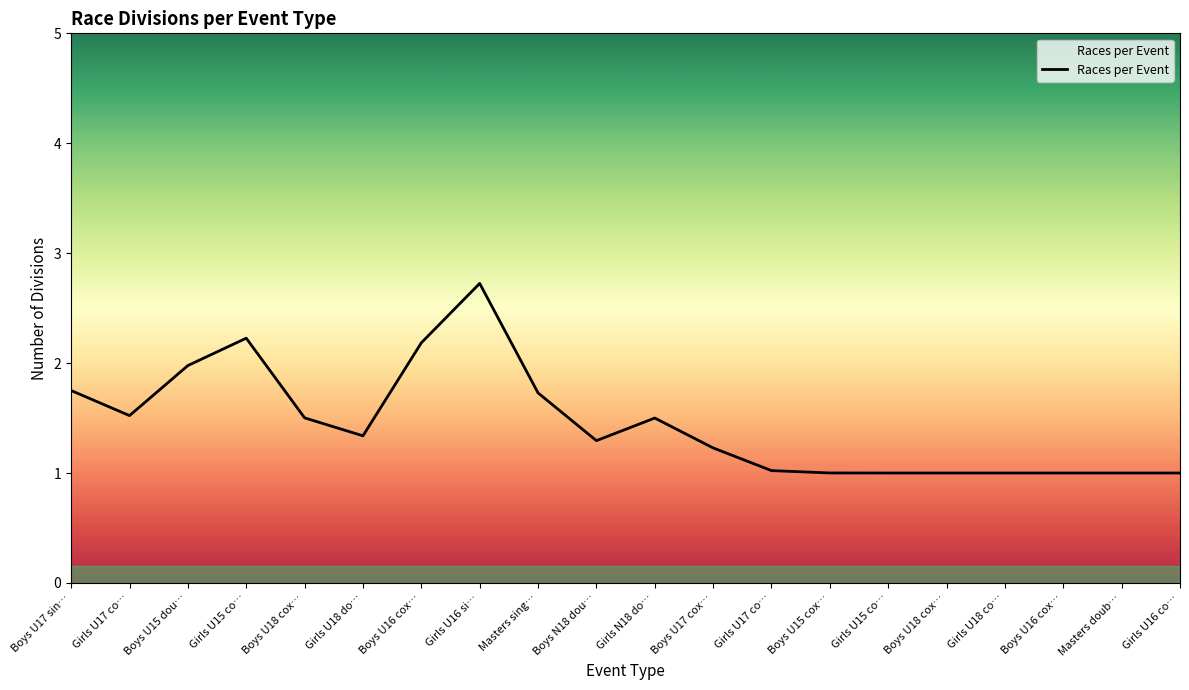

How many lines are shown in the chart?

1